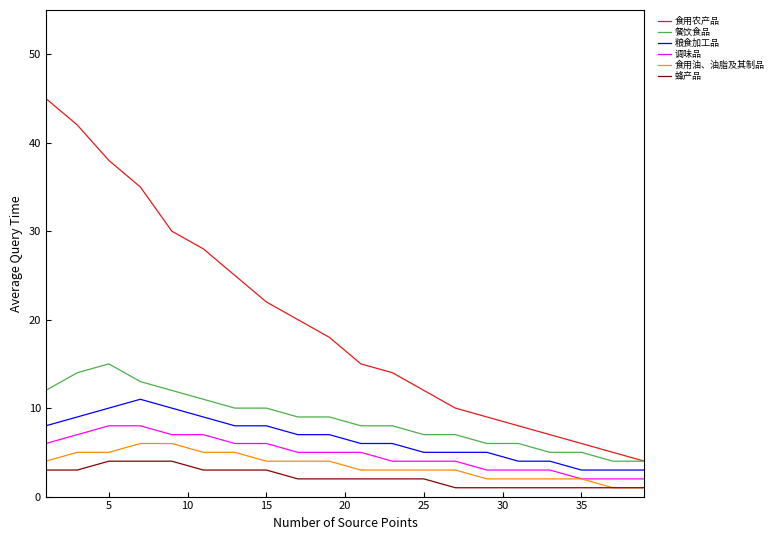

What is the greatest value displayed?

45